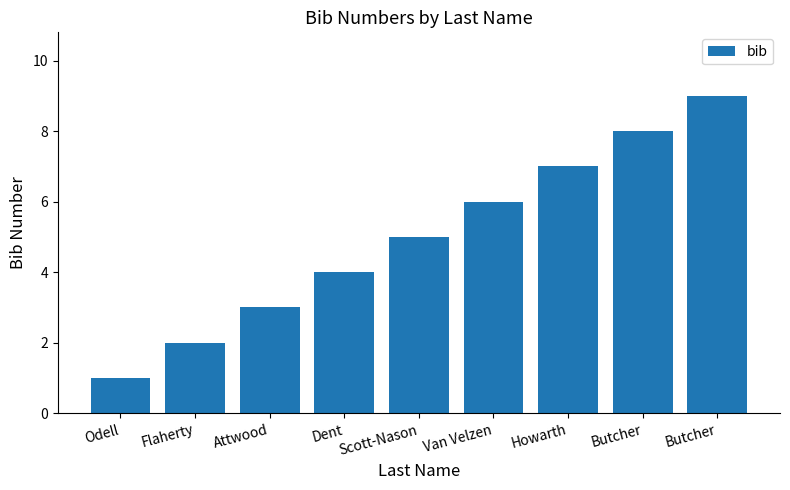

How many data points does each series have?

9